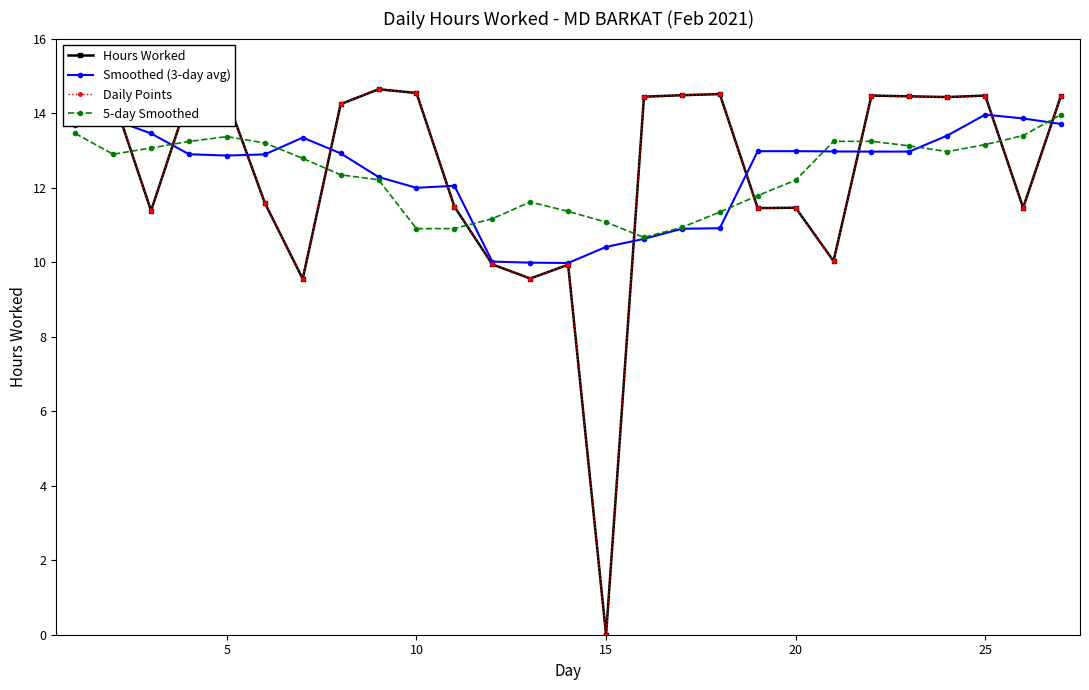

What is the value of the 5-day Smoothed point at the 14th from the left?

11.4